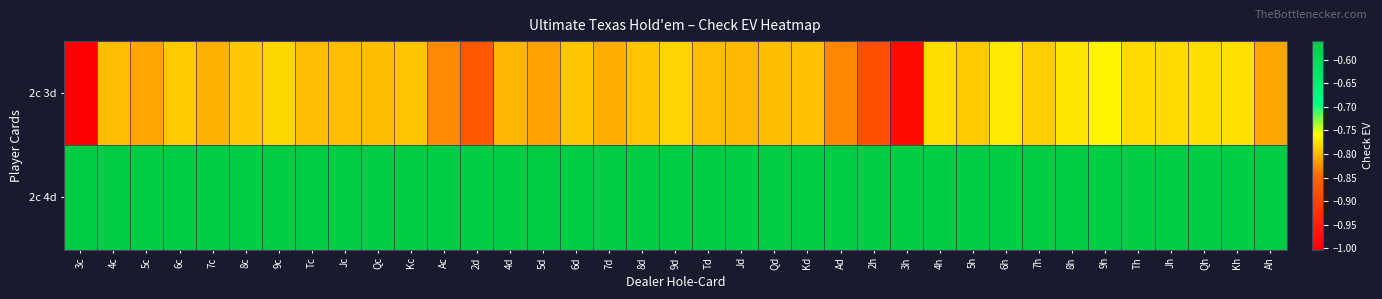

List the series in order of their peak value, lowest first.

2c 3d, 2c 4d